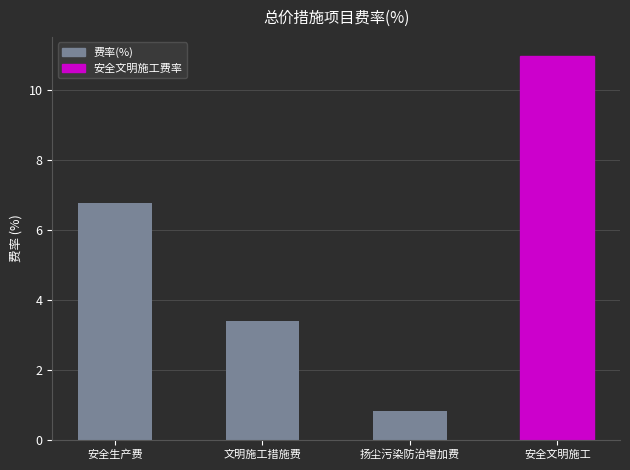

True or false: the data shows 0.3 at 扬尘污染防治增加费.

False